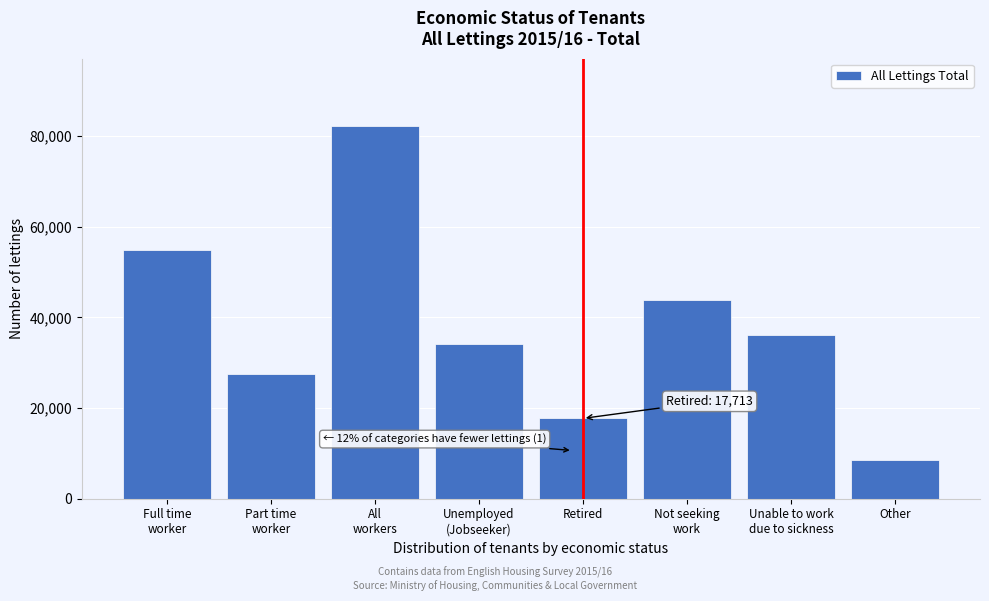

Reading left to right, extract all data points from this chart.

54811	27459	82269	34161	17713	43727	36207	8516